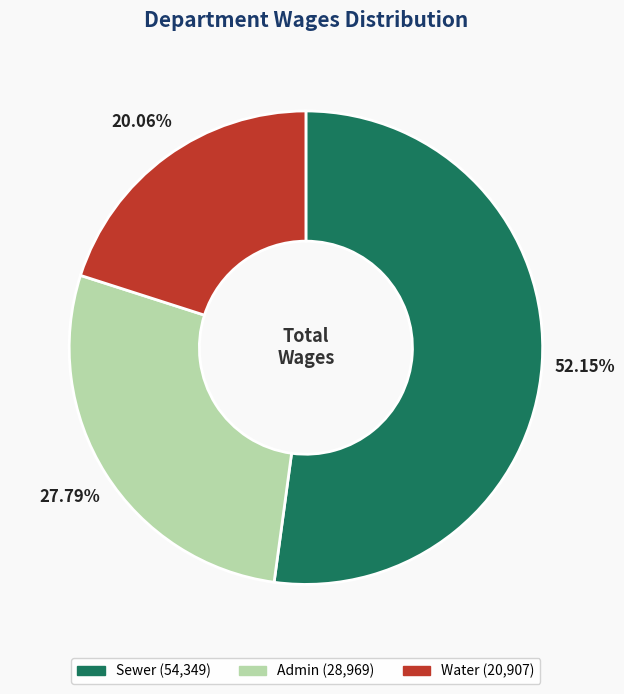

Which category accounts for the majority?

Sewer